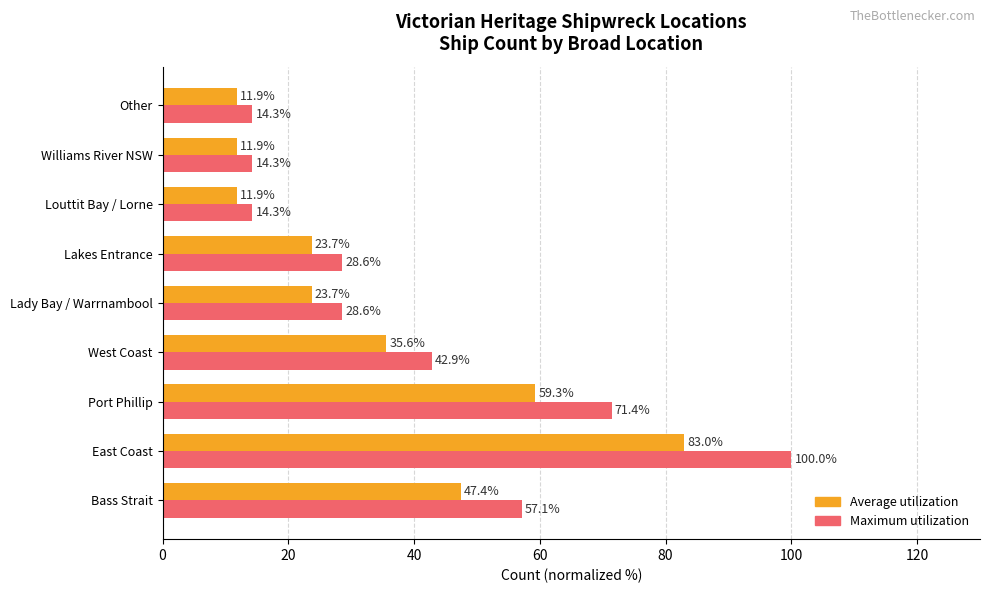

What is the average value of the Average utilization series?

34.3